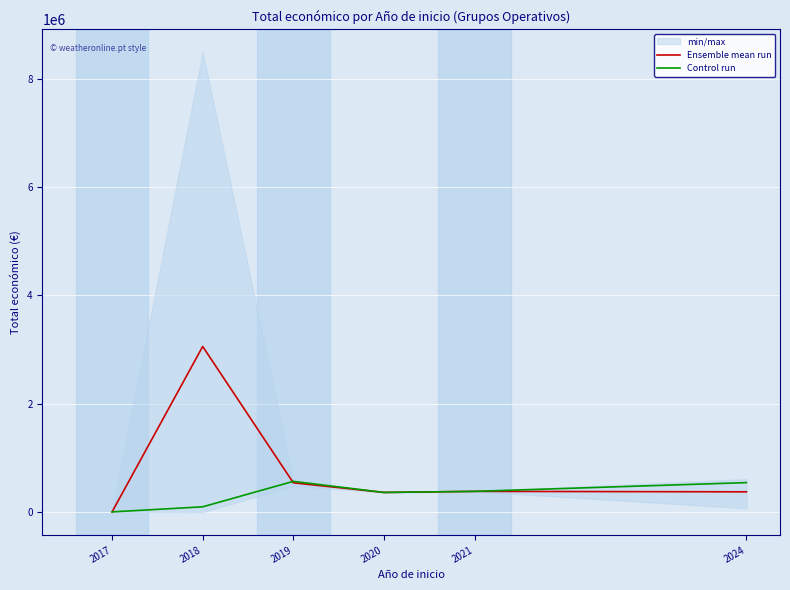

True or false: Ensemble mean run has more than 1 points higher than both neighbors.

True